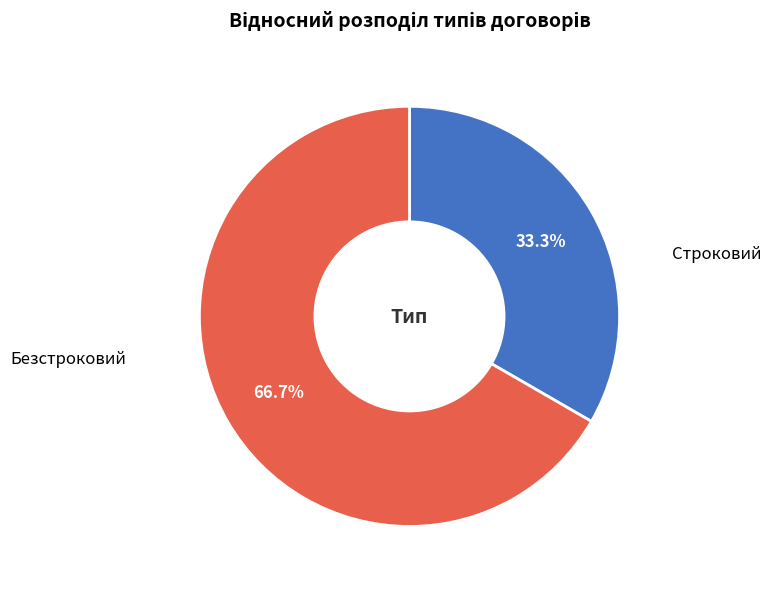

Which has a higher value, Строковий or Безстроковий?

Безстроковий